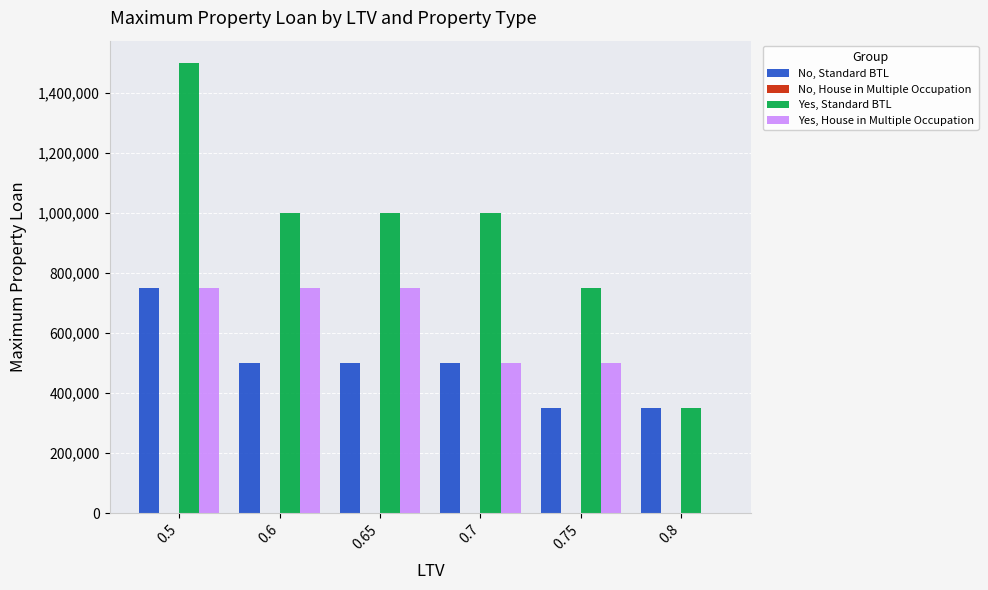

Between 0.6 and 0.7, which series saw the biggest shift?

Yes, House in Multiple Occupation